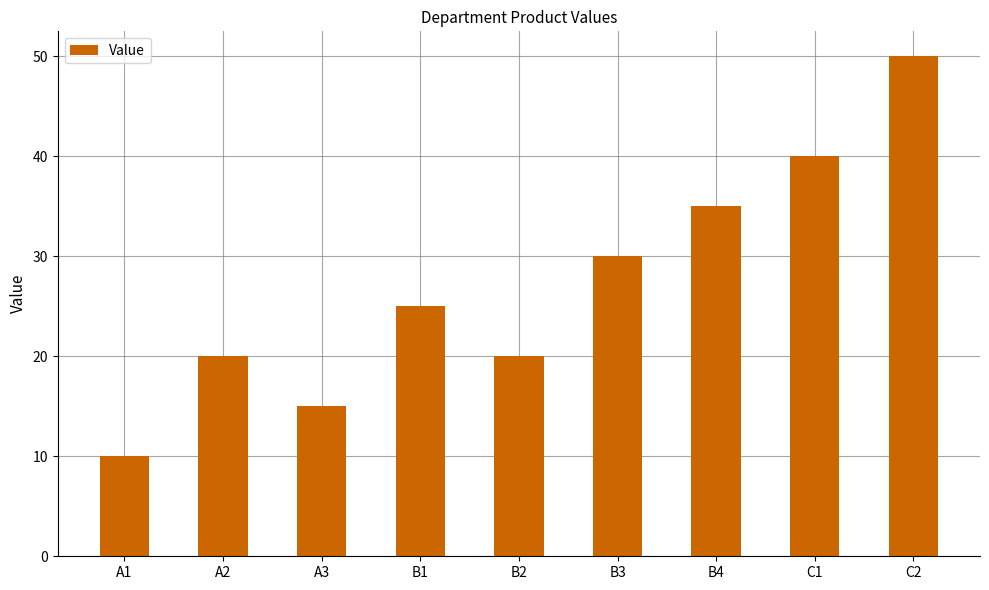

What is the change in value from A1 to C2?

+40